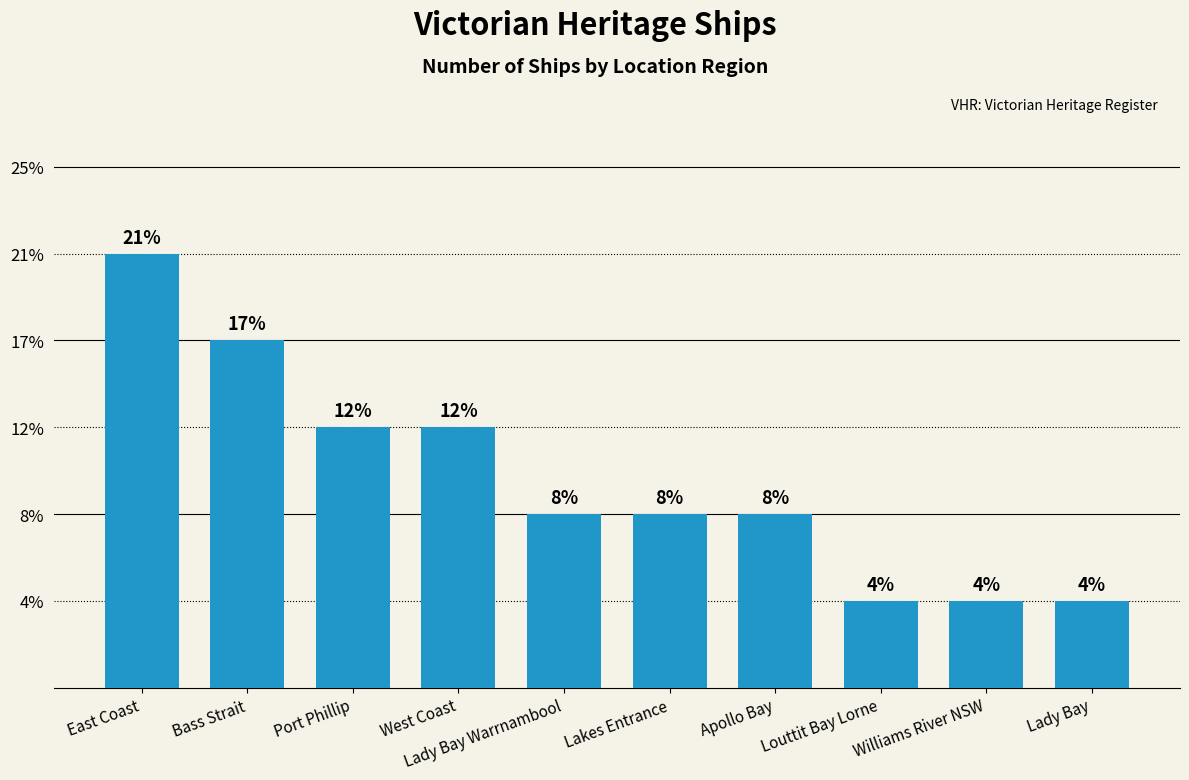

List the labels in order of value, largest first.

East Coast, Bass Strait, Port Phillip, West Coast, Lady Bay Warrnambool, Lakes Entrance, Apollo Bay, Louttit Bay Lorne, Williams River NSW, Lady Bay